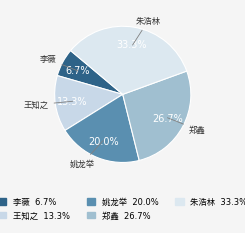

Is there any slice that represents more than half of the pie?

No